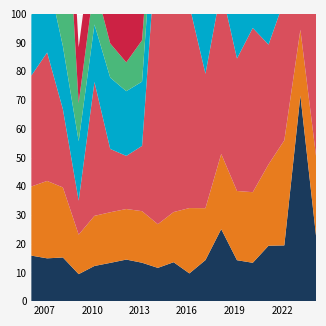

Reading left to right, what are all the values shown in this chart?

IBM: 15.8	14.9	15.2	9.4	12.2	13.3	14.5	13.4	11.6	13.6	9.7	14.3	25.1	14.2	13.3	19.3	19.4	71.6	22.5
Accenture: 24.1	26.9	24.4	13.7	17.4	17.6	17.6	17.9	15.2	17.5	22.8	18.1	26.2	24.1	24.6	28.3	36.6	22.9	27.8
Adobe: 38.6	44.7	27.2	11.8	46.6	22.1	18.5	22.7	104.2	132.7	70.6	46.8	57.4	46.1	57.2	41.7	48.9	33.1	49.6
Intuit: 21.0	27.4	21.9	20.7	20.0	24.8	22.5	22.4	21.7	26.4	63.9	29.6	37.3	46.9	48.2	49.5	75.2	57.3	64.6
Microsoft: 70.3	63.2	74.6	13.3	14.6	11.9	10.0	14.4	12.1	16.1	30.6	26.1	26.2	50.0	26.9	35.0	35.1	28.3	34.0
Oracle: 23.7	23.4	23.6	19.4	19.2	17.7	19.2	13.6	12.8	16.3	17.9	18.5	22.5	45.9	16.9	16.7	15.8	26.9	39.0